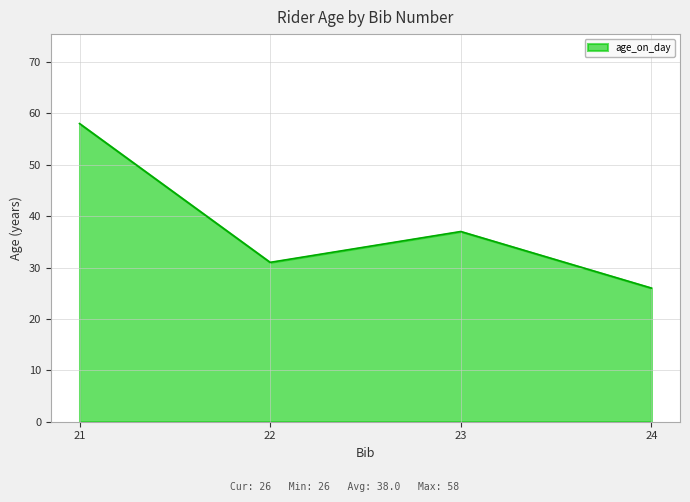

What is the change in value from 22 to 23?

+6